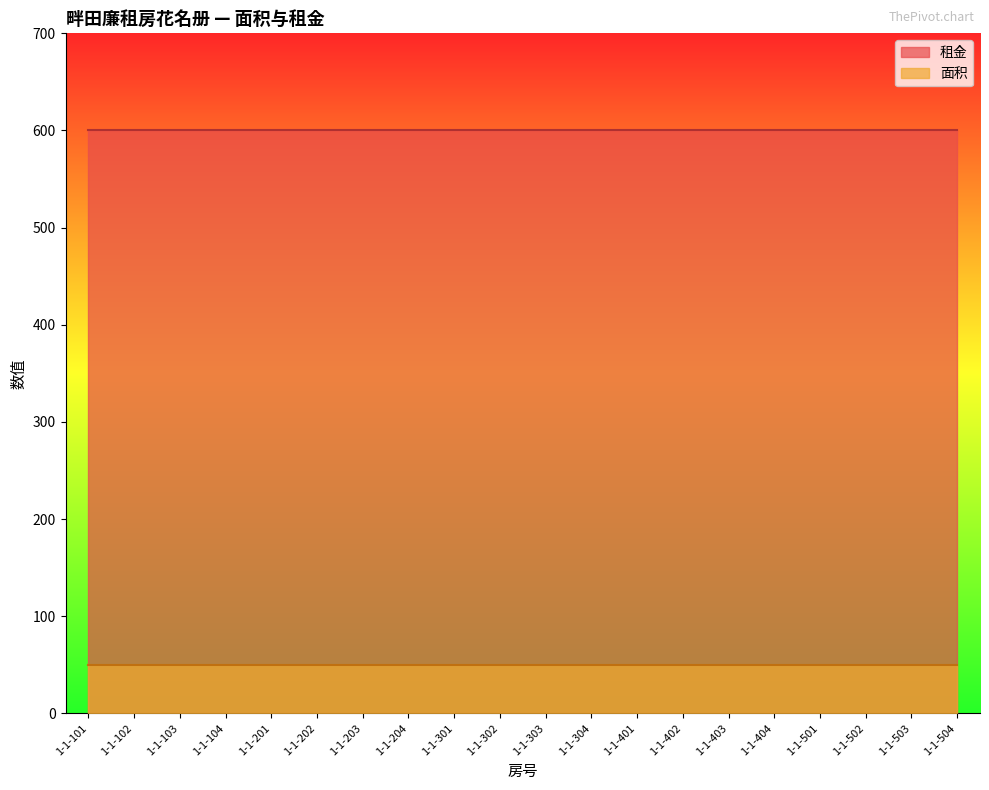

Where is 租金 nearest to the value 600?

1-1-101